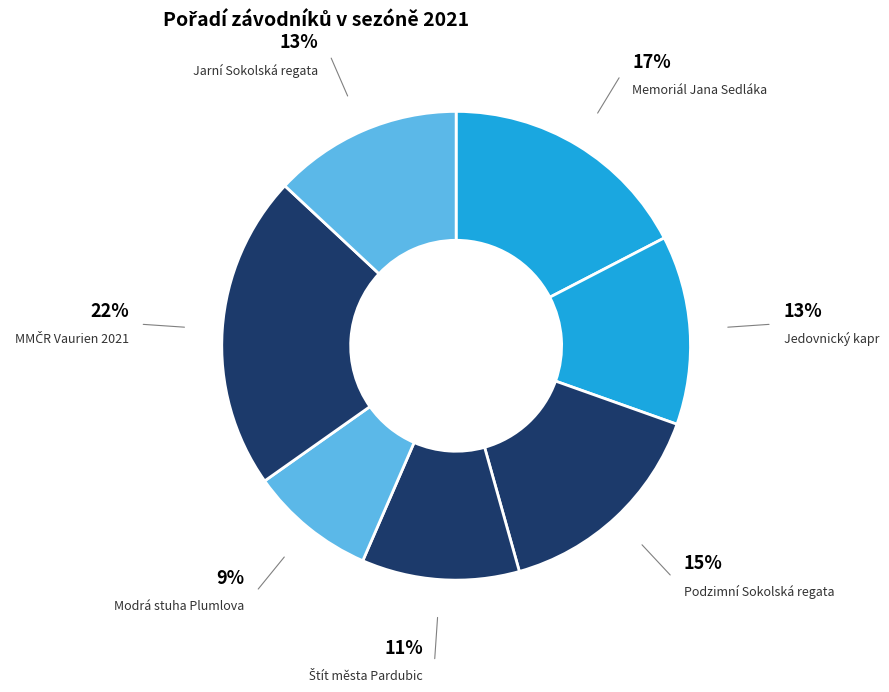

Count the number of slices in the pie.

7